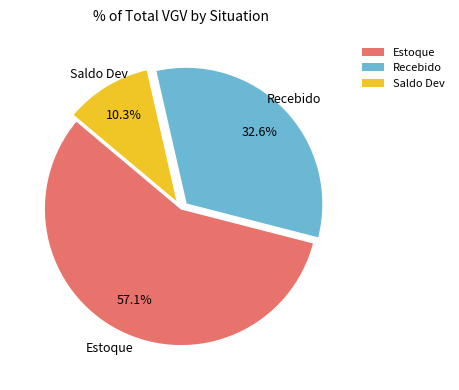

The Recebido slice represents 33% of the pie. True or false?

True